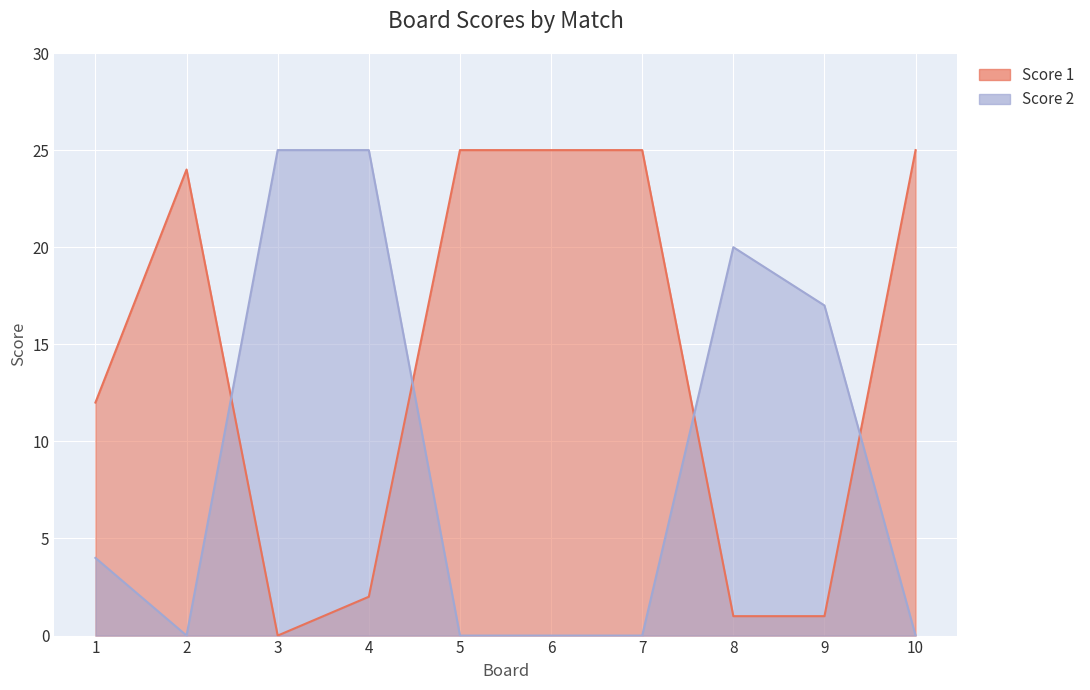

True or false: Score 2 has a value of 0 at 2.

True